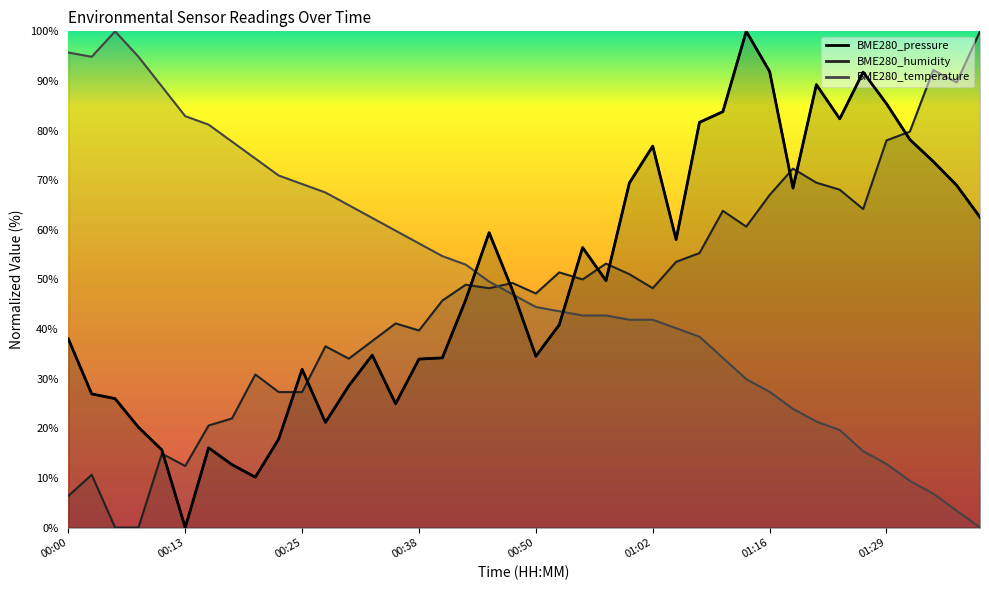

What is the value of the BME280_temperature point at the 29th from the left?

34.2